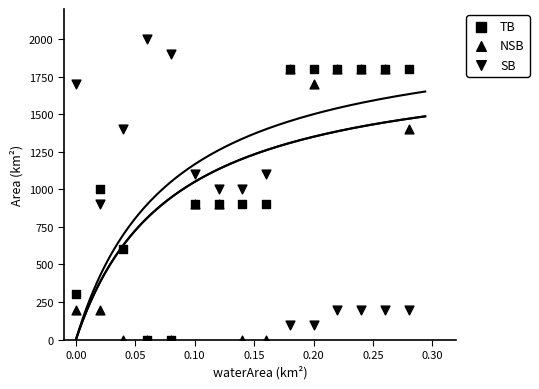

Which series has the largest Y range (max minus min)?

SB